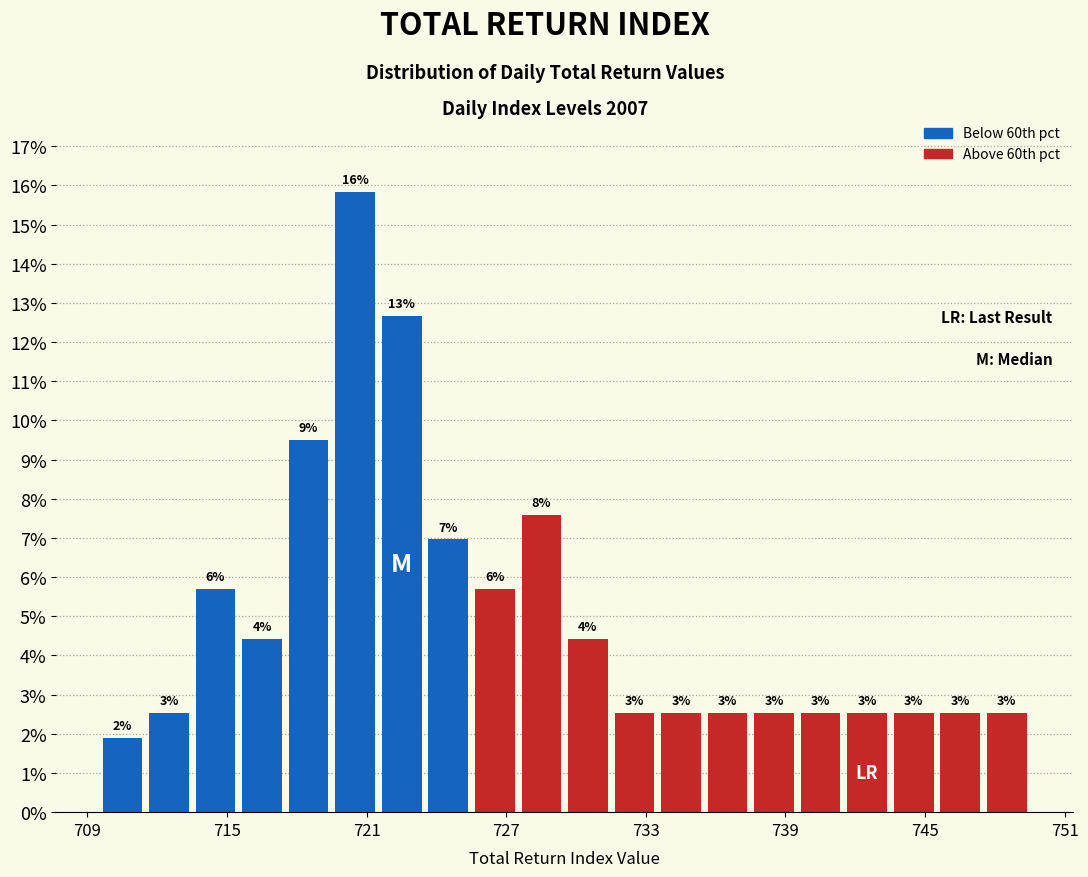

Around what value on the x-axis is the tallest bar? Give the approximate position of its centre, as read against the axis.

721